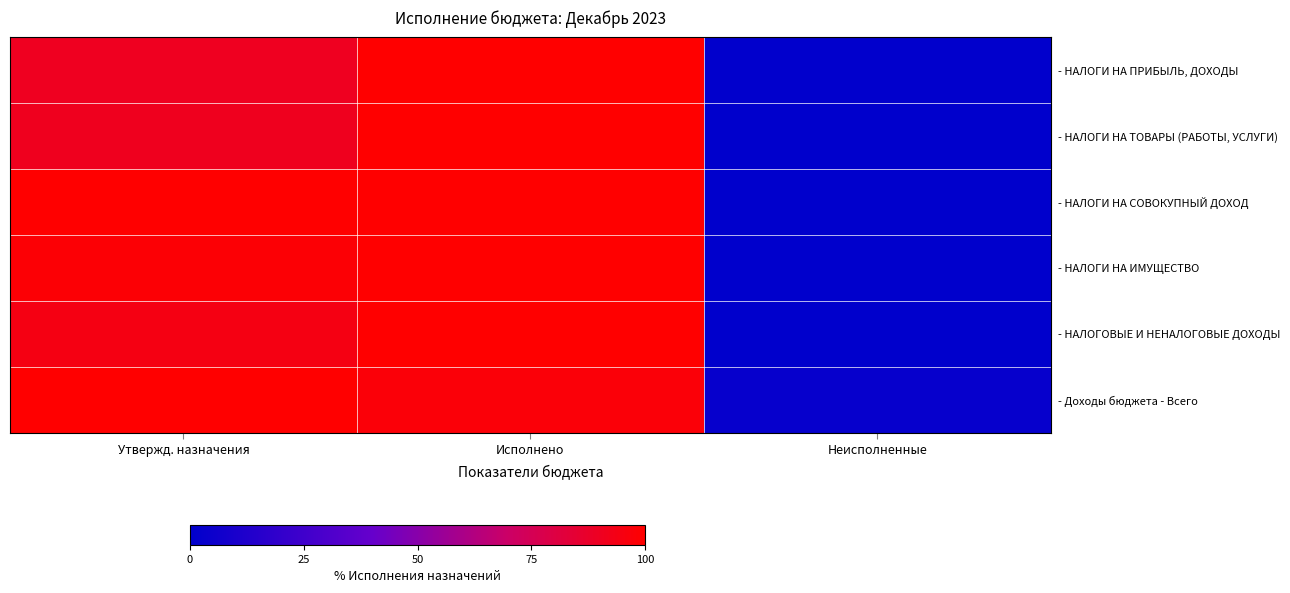

Which label corresponds to the smallest value in the chart?

Неисполненные